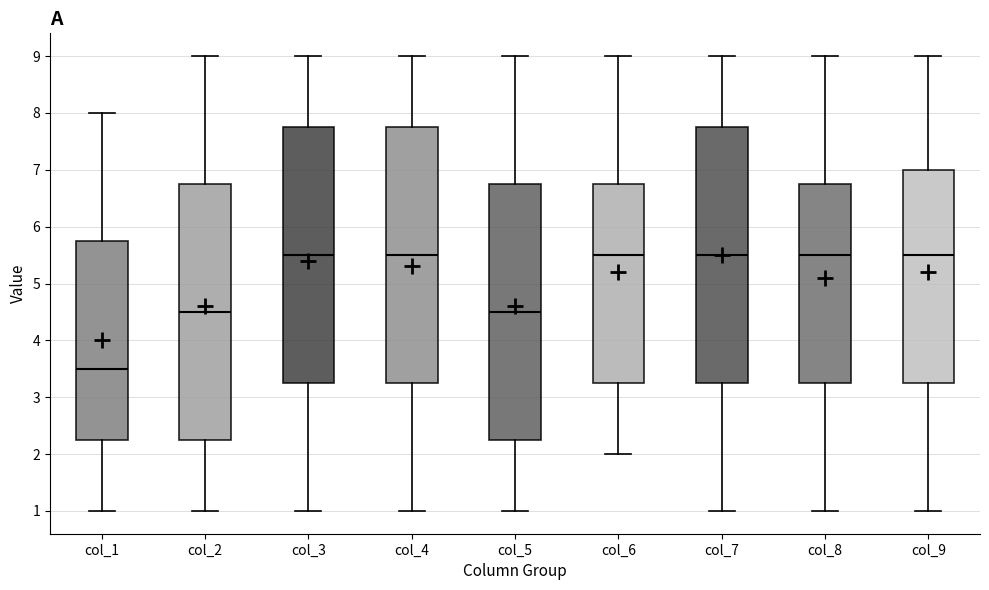

Reading left to right, read every box against the y-axis: the position of its median line, the range the box covers, and the ends of its whiskers. The values are not printed on the chart, so give them approximately, as read against the axis.

col_1: median 3.5, box 2.3 to 5.8, whiskers 1.0 to 8.0
col_2: median 4.5, box 2.3 to 6.8, whiskers 1.0 to 9.0
col_3: median 5.5, box 3.3 to 7.8, whiskers 1.0 to 9.0
col_4: median 5.5, box 3.3 to 7.8, whiskers 1.0 to 9.0
col_5: median 4.5, box 2.3 to 6.8, whiskers 1.0 to 9.0
col_6: median 5.5, box 3.3 to 6.8, whiskers 2.0 to 9.0
col_7: median 5.5, box 3.3 to 7.8, whiskers 1.0 to 9.0
col_8: median 5.5, box 3.3 to 6.8, whiskers 1.0 to 9.0
col_9: median 5.5, box 3.3 to 7.0, whiskers 1.0 to 9.0